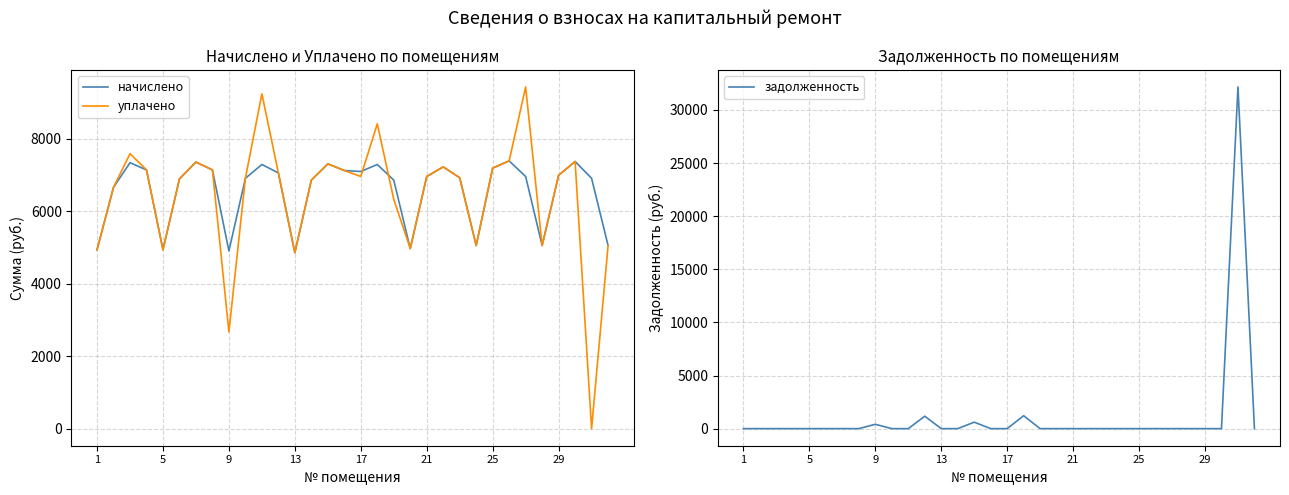

Reading left to right, transcribe all the data shown in this chart.

начислено: 4934.9	6657.1	7336.1	7137.4	4934.9	6889.0	7352.6	7137.4	4901.8	6905.5	7286.4	7054.6	4852.1	6855.8	7303.0	7120.8	7093.4	7286.4	6855.8	4968.0	6955.2	7220.2	6922.1	5050.8	7187.0	7385.8	6955.2	5050.8	6988.3	7369.2	6905.5	5050.8
уплачено: 4934.9	6657.1	7584.6	7137.4	4934.9	6889.0	7352.6	7137.4	2668.1	6905.5	9235.6	7054.6	4852.1	6855.8	7303.0	7120.8	6955.2	8408.3	6325.9	4968.0	6955.2	7220.2	6922.1	5050.8	7187.0	7385.8	9426.4	5050.8	6988.3	7369.2	0.0	5050.8
задолженность: 0.0	0.0	0.0	0.0	0.0	0.0	0.0	0.0	408.5	0.0	0.0	1170.5	0.0	0.0	608.6	0.0	0.0	1214.4	0.0	0.0	0.0	0.0	0.0	0.0	0.0	0.0	0.0	0.0	0.0	0.0	32162.1	0.0